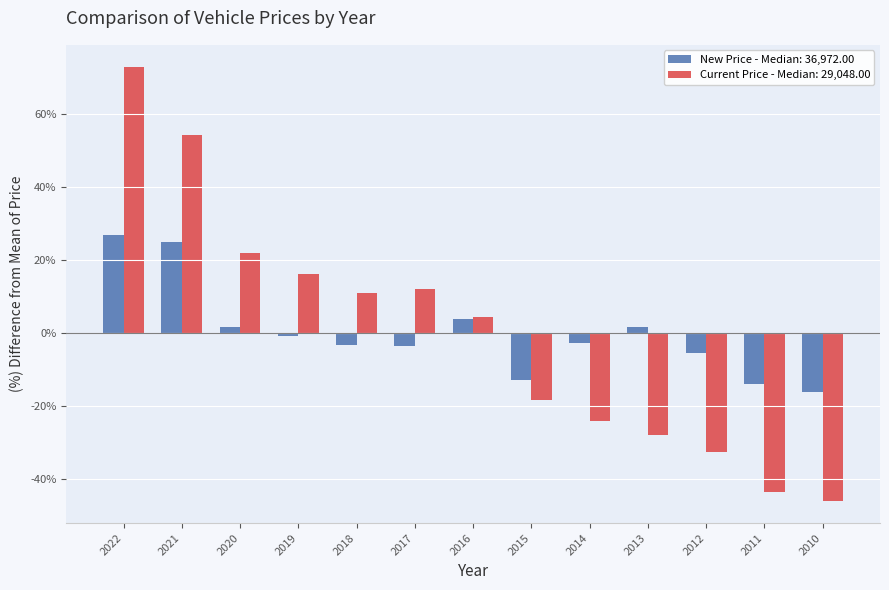

Between 2021 and 2017, which series saw the biggest shift?

Current Price - Median: 29,048.00